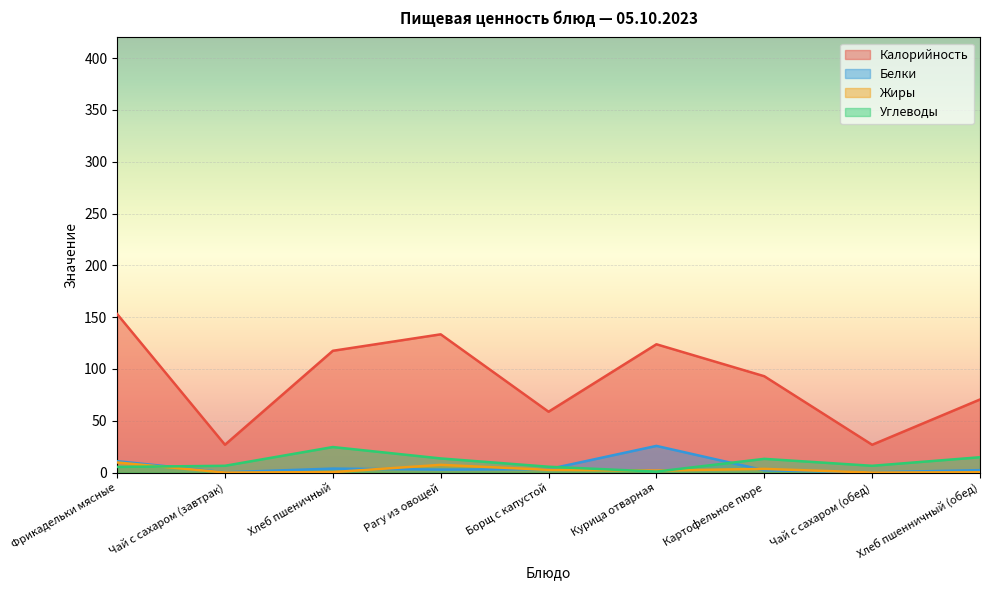

True or false: Жиры and Калорийность intersect in this chart.

False